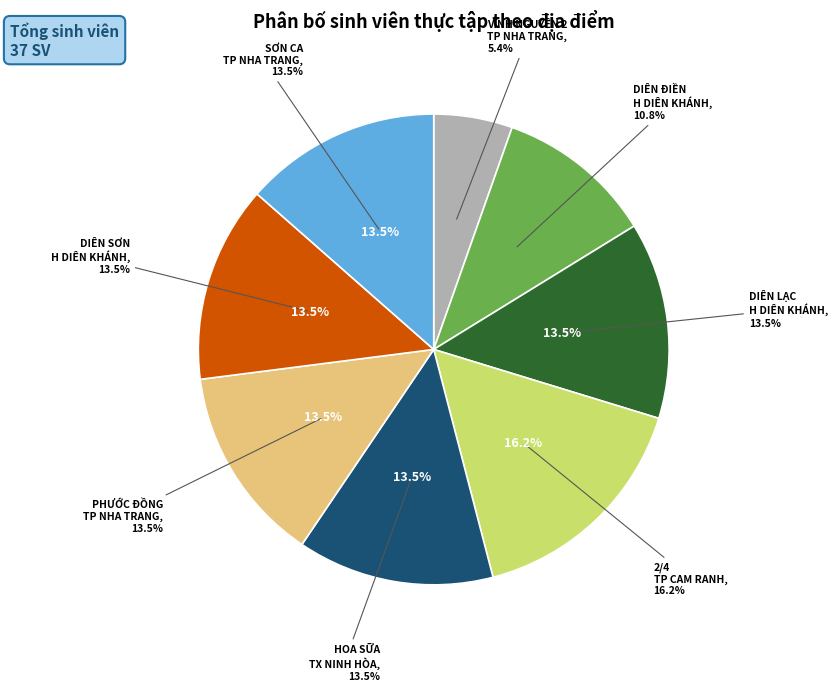

Rank the categories by value from highest to lowest.

TRƯỜNG MẦM NON  2/4 - TP CAM RANH, TRƯỜNG MẦM NON DIÊN LẠC - H DIÊN KHÁNH, TRƯỜNG MẦM NON  HOA SỮA - TX NINH HÒA, TRƯỜNG MẦM NON  PHƯỚC ĐỒNG - TP NHA TRANG, TRƯỜNG MẦM NON  DIÊN SƠN - H DIÊN KHÁNH, TRƯỜNG MẦM NON SƠN CA - TP NHA TRANG, TRƯỜNG MẦM NON DIÊN ĐIỀN - H DIÊN KHÁNH, TRƯỜNG MẦM NON  VĨNH NGUYÊN 2 - TP NHA TRANG